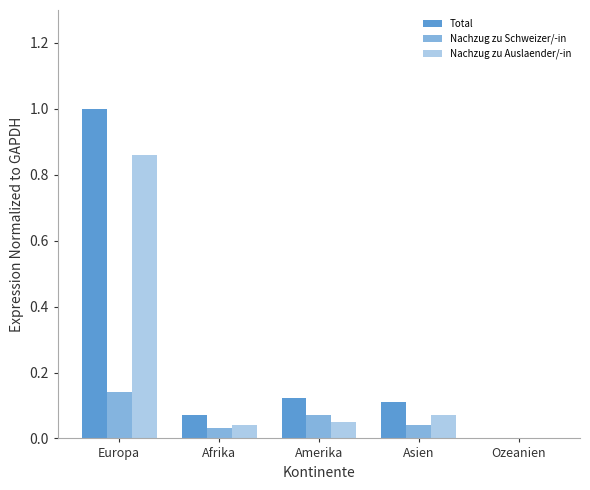

Are the bars horizontal?

No